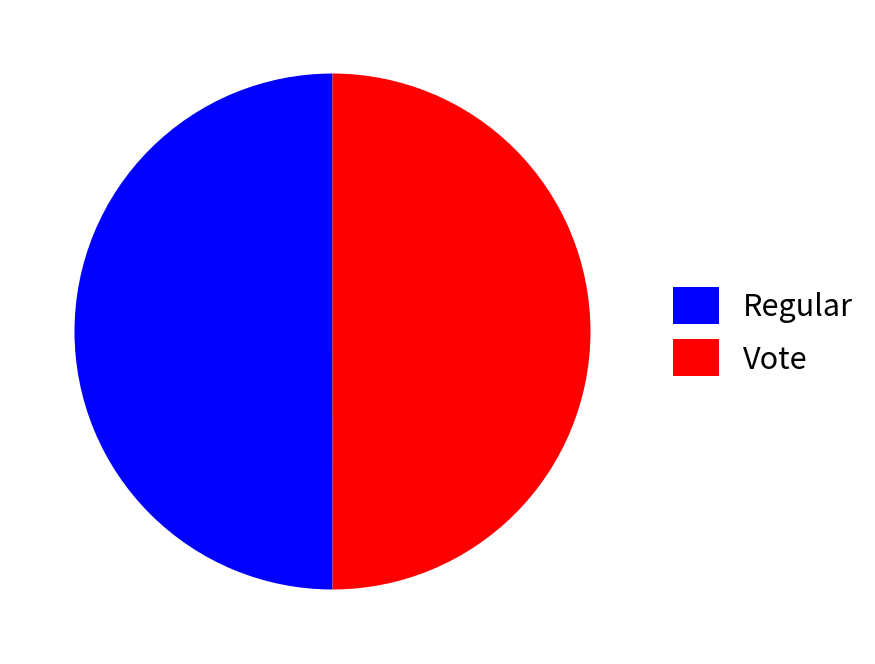

What is the ratio of the value at Vote to the value at Regular?

1.0